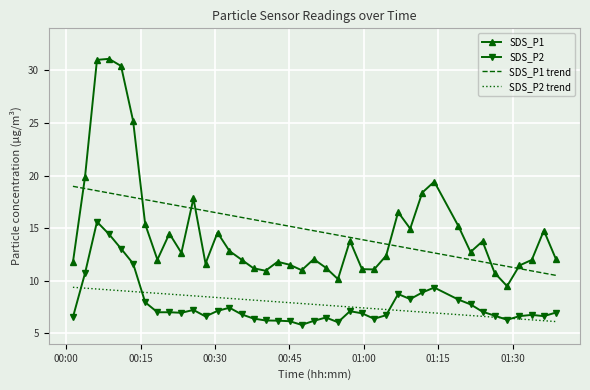

What is the value of the SDS_P2 point at the 37th from the left?

6.6